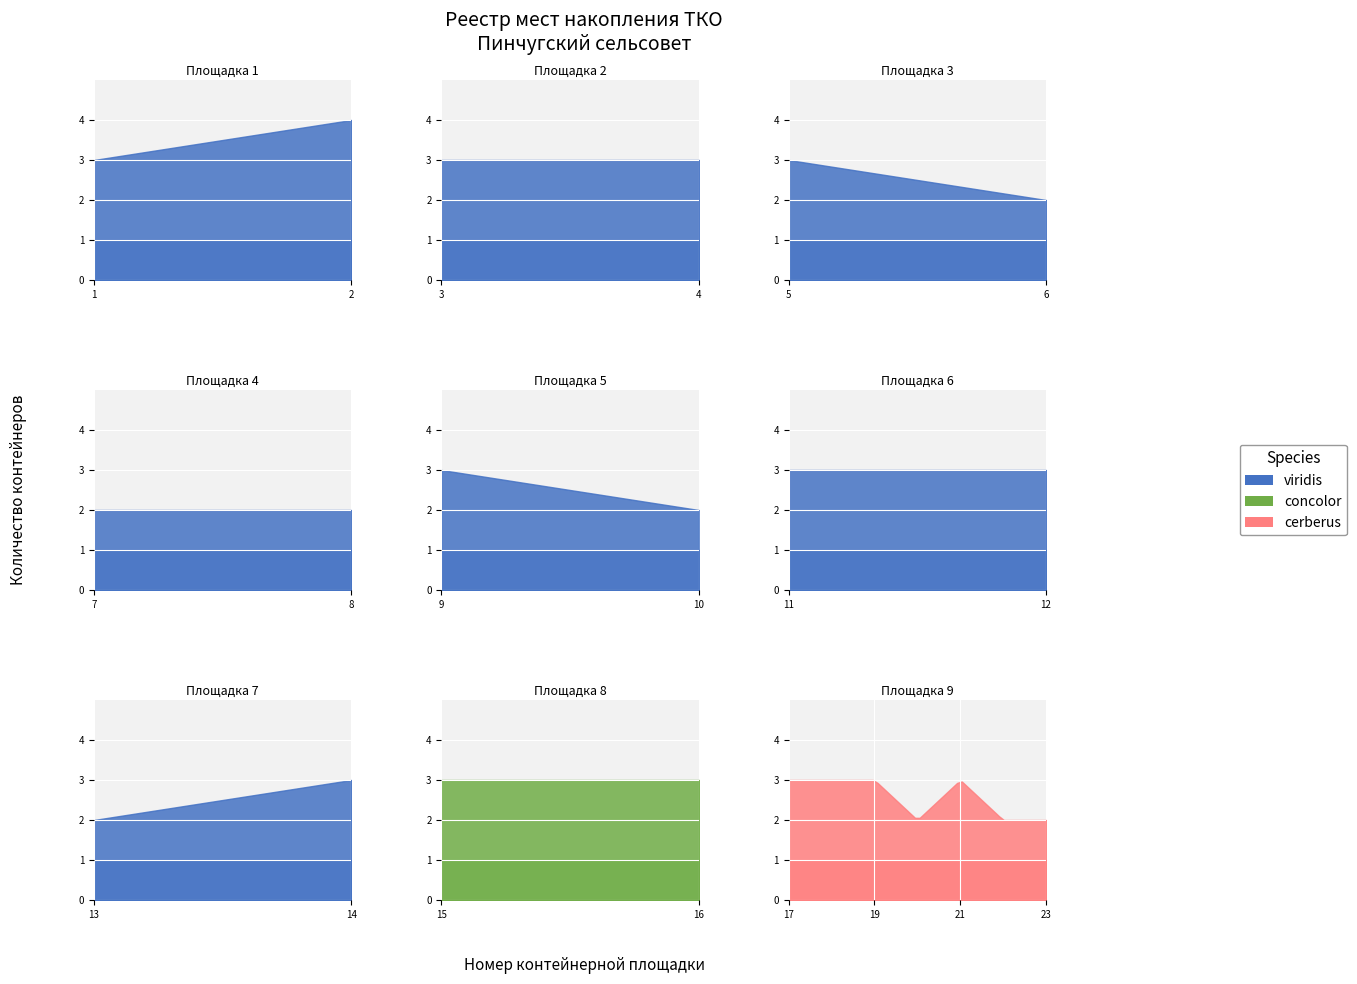

True or false: Количество контейнеров (утил.) has more than 2 interior local peaks.

False